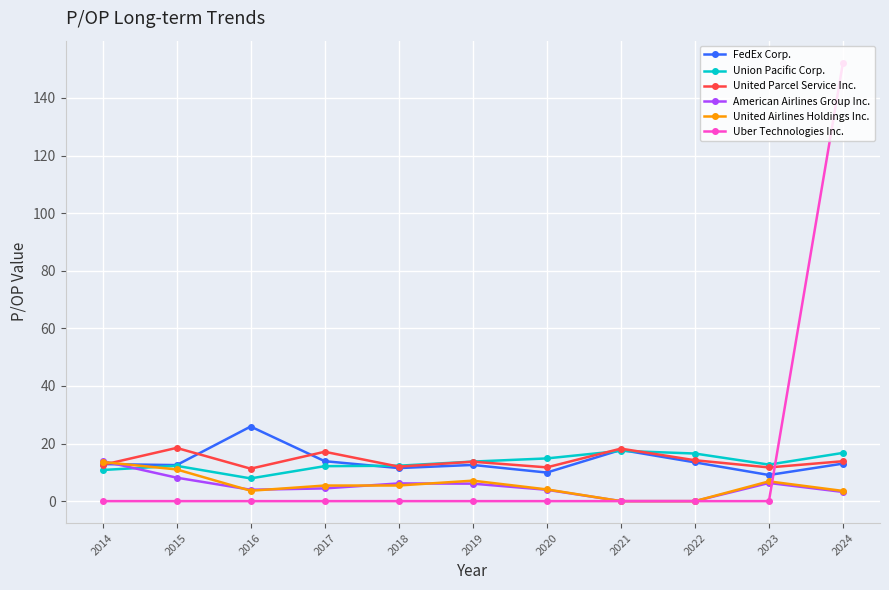

Is the value of United Airlines Holdings Inc. at 2017 greater than the value of FedEx Corp. at 2015?

No